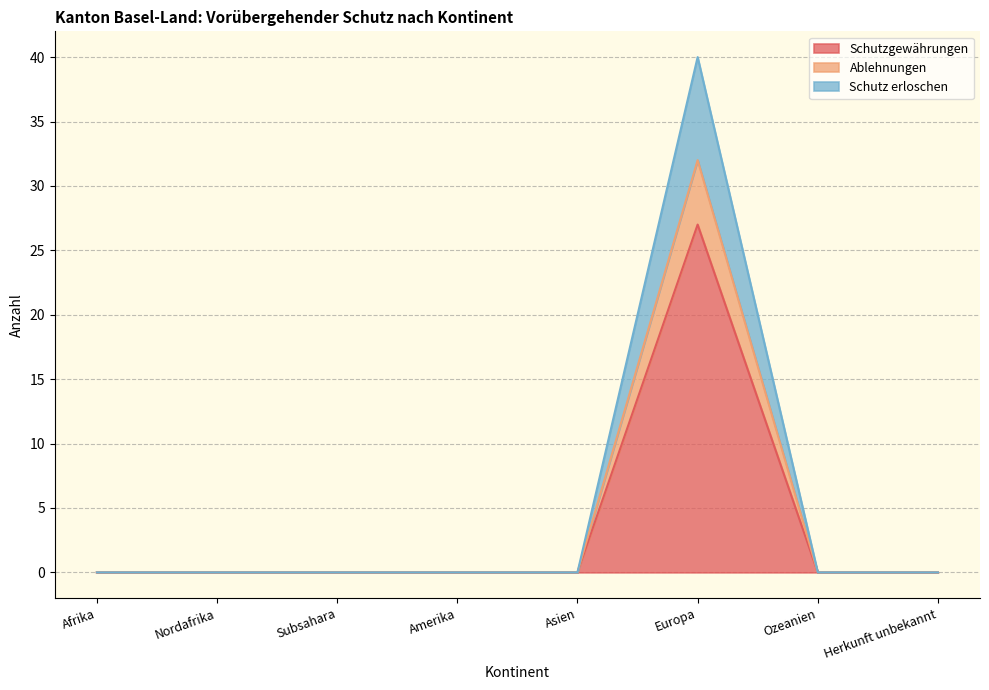

Is the value of Schutzgewährungen at Amerika greater than the value of Ablehnungen at Subsahara?

No